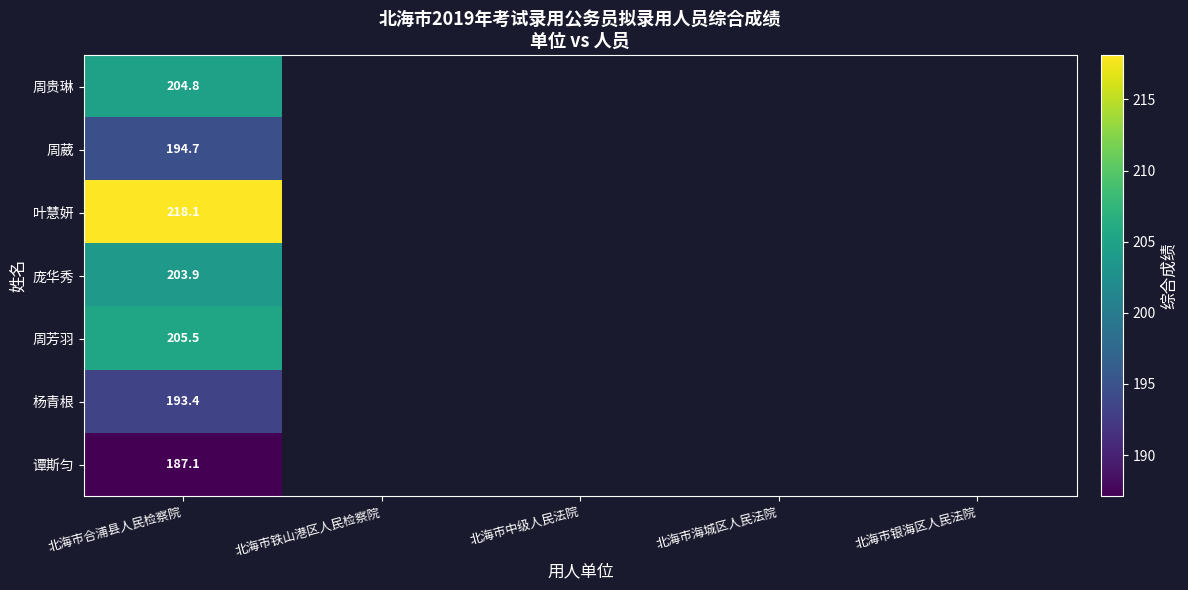

Is it true that 叶慧妍 equals 218.1 at 北海市合浦县人民检察院?

True